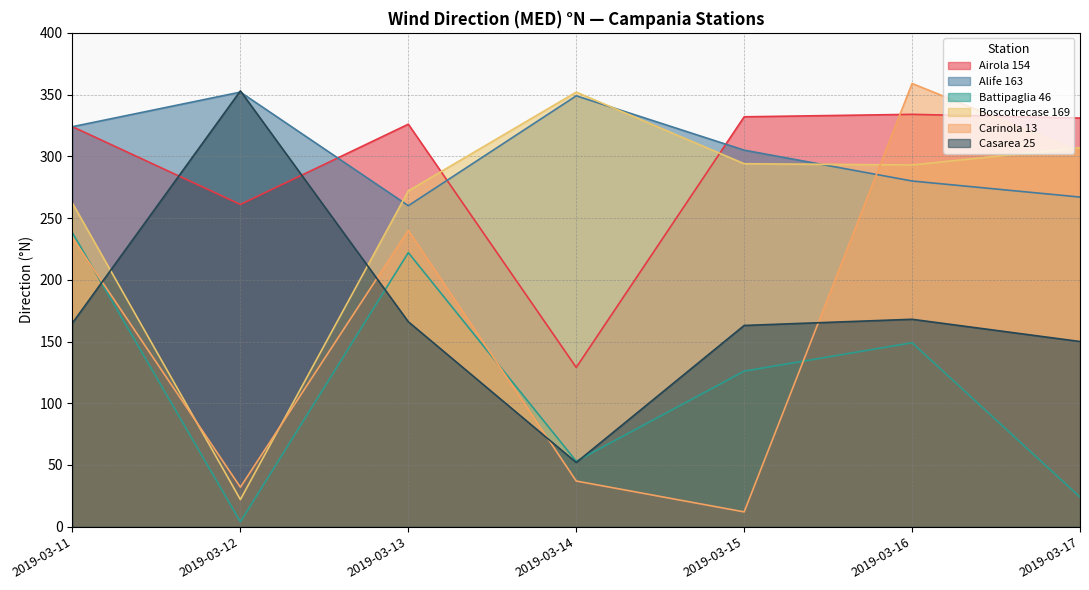

How many interior local peaks does the Airola 154 series have?

2